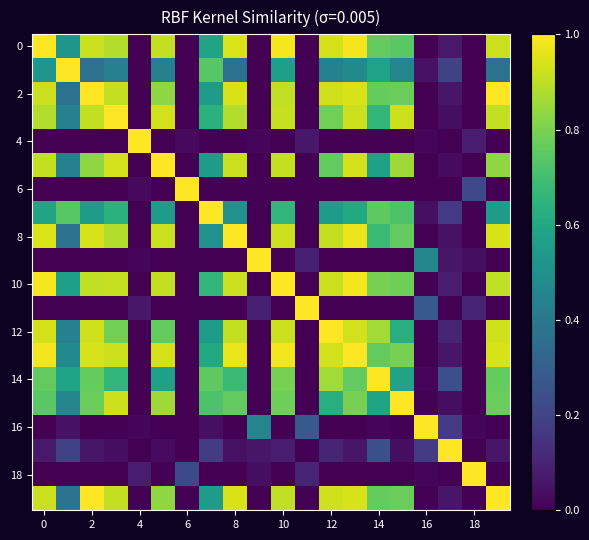

Which series has the widest spread of values?

6